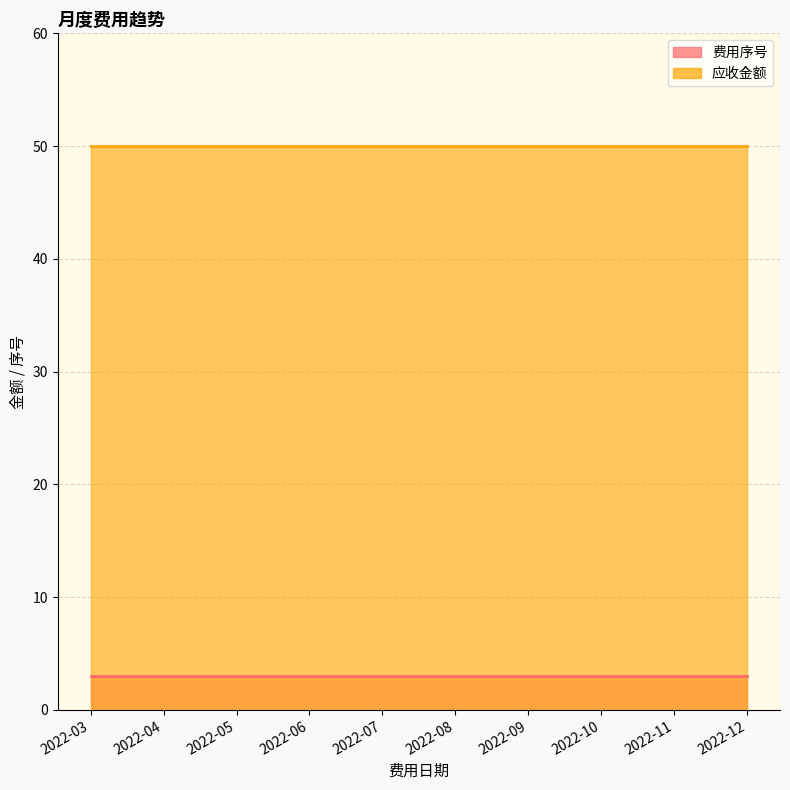

How many series are shown in this chart?

2